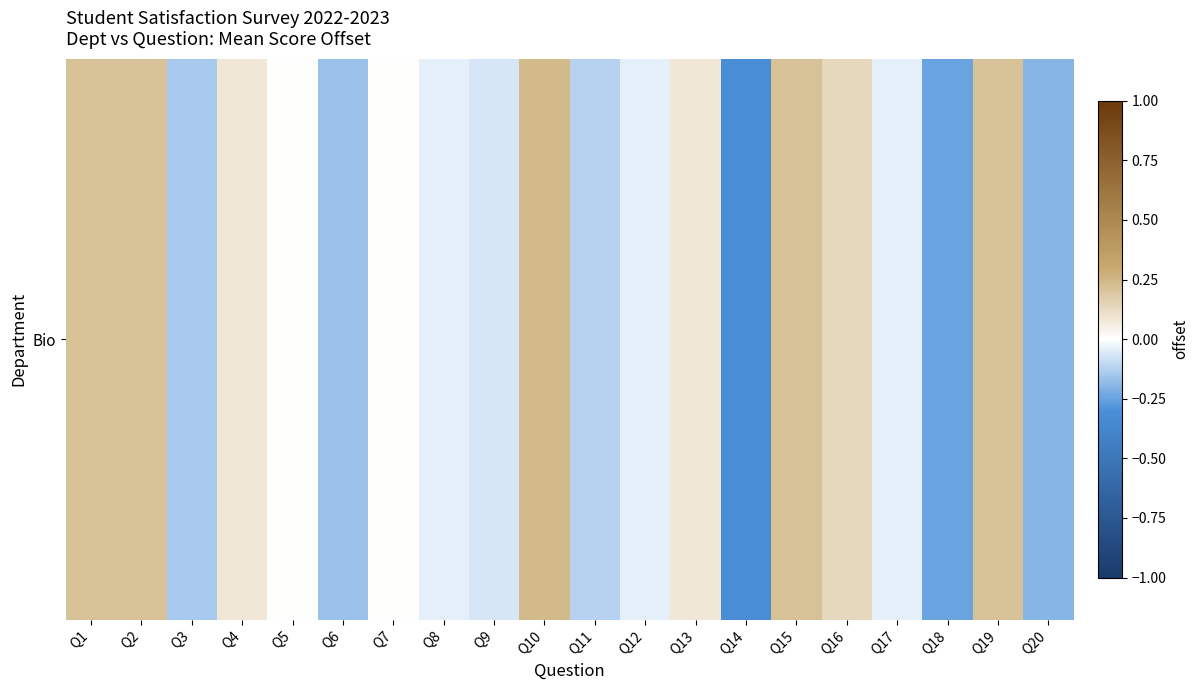

Is it true that the value at Q13 is 0.1?

False